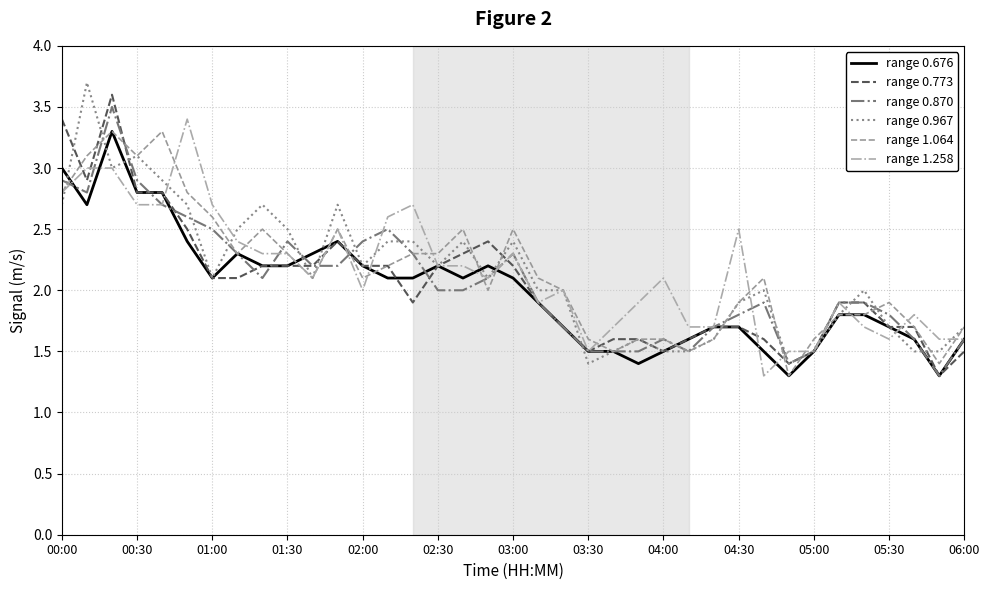

What is the lowest value of the range 0.676 series?

1.3